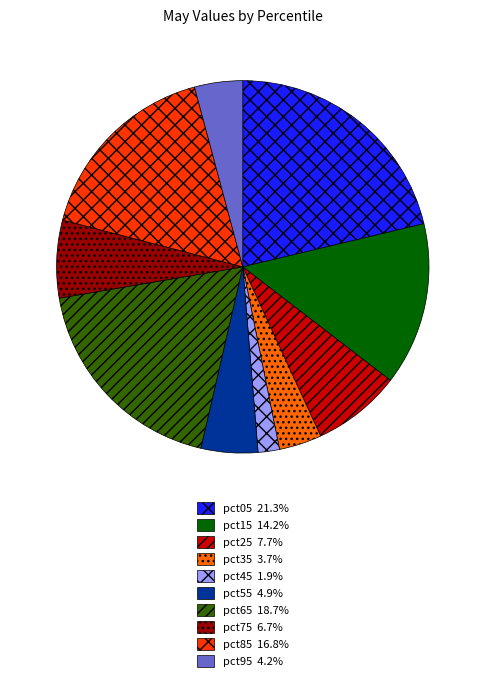

True or false: pct05 accounts for 6% of the total.

False